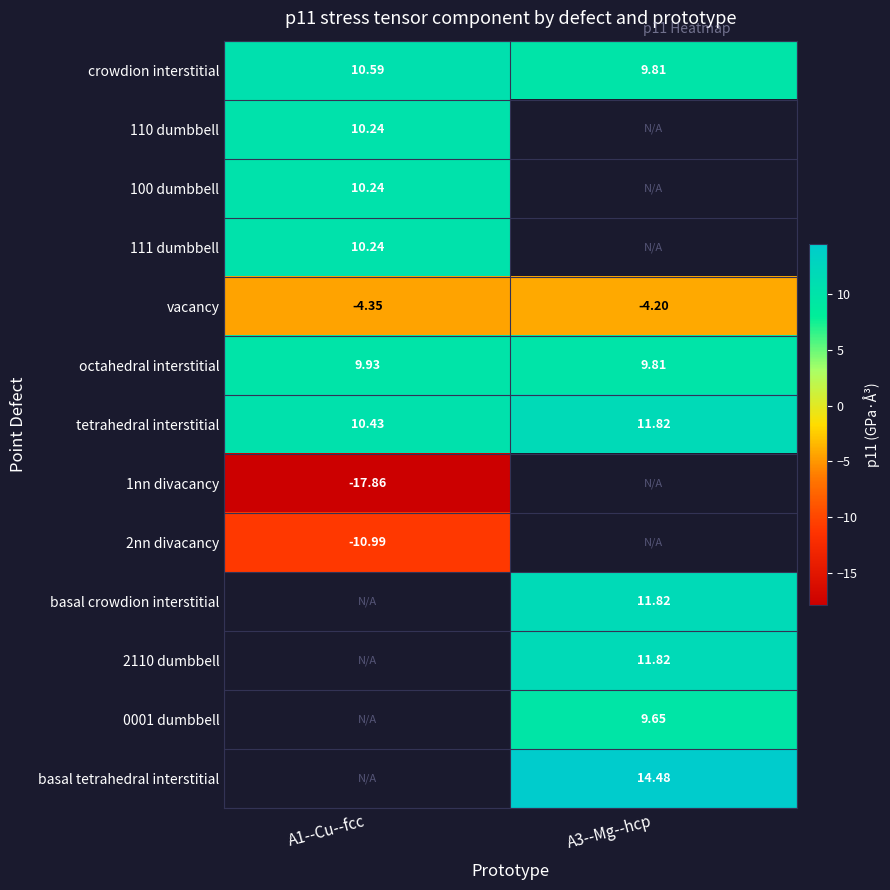

At which label is 111 dumbbell closest to 10?

A1--Cu--fcc